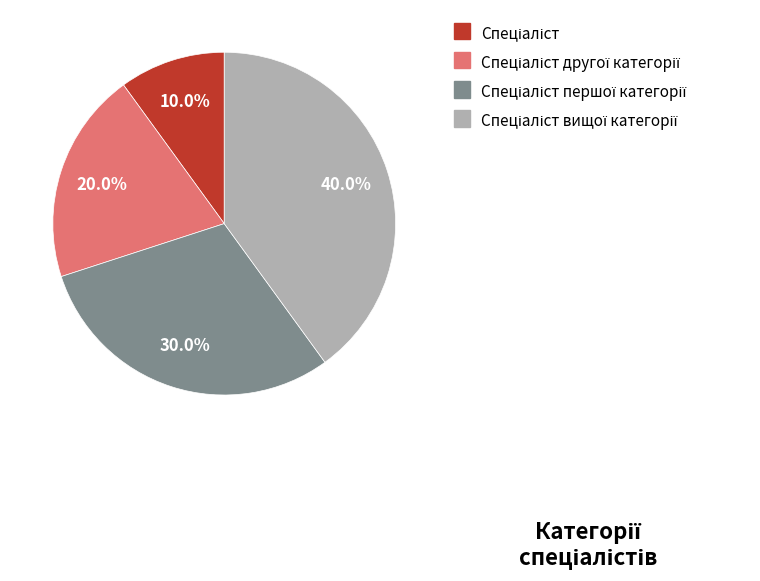

Count the number of slices in the pie.

4